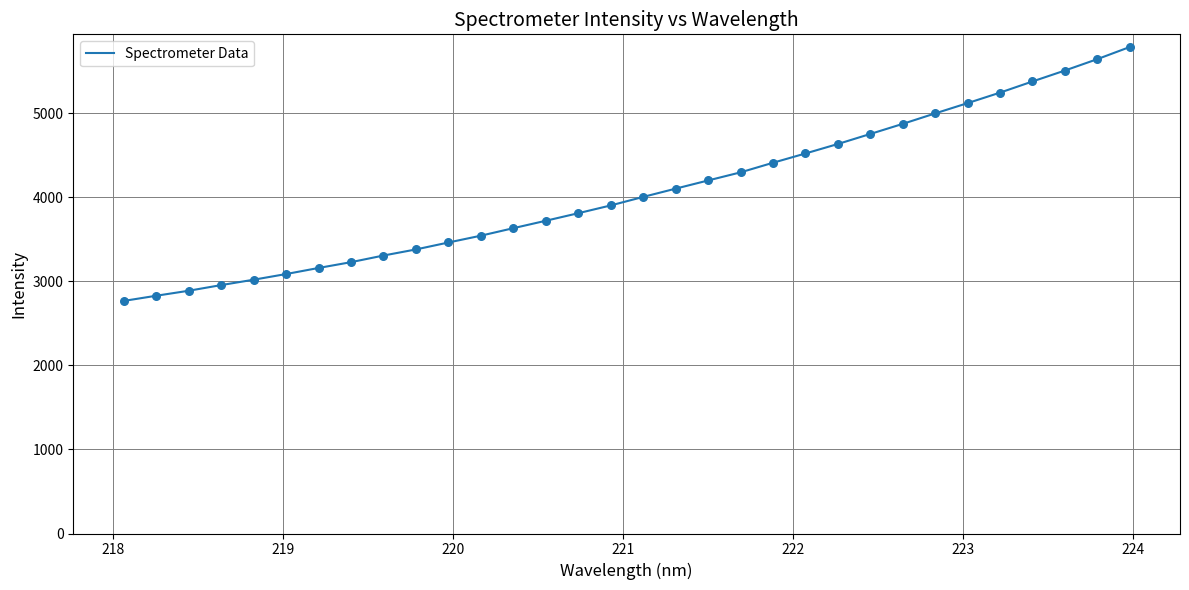

What is the difference between the maximum and minimum values?

3021.1